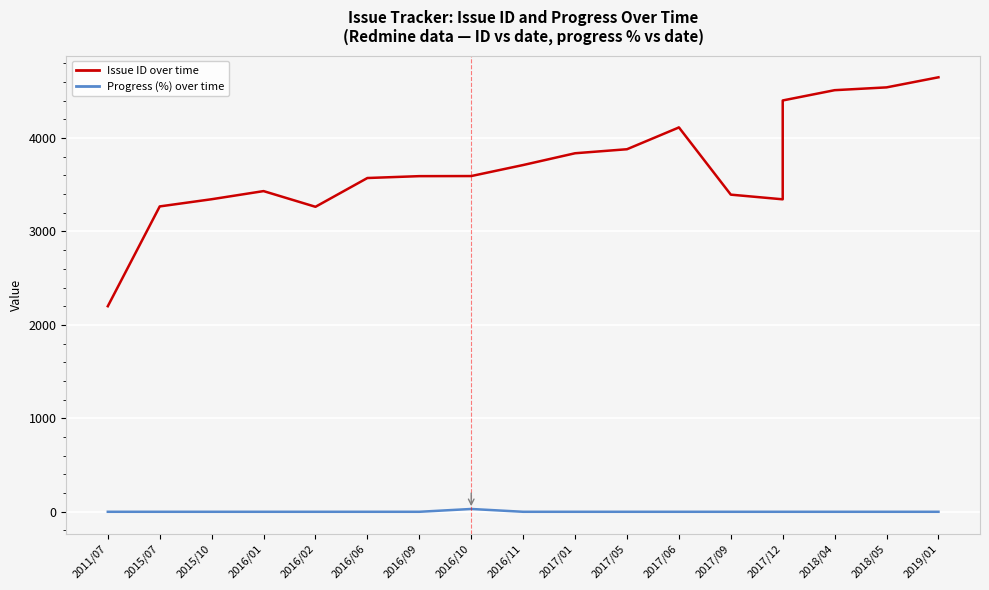

What position from the left is 2019/01?

17